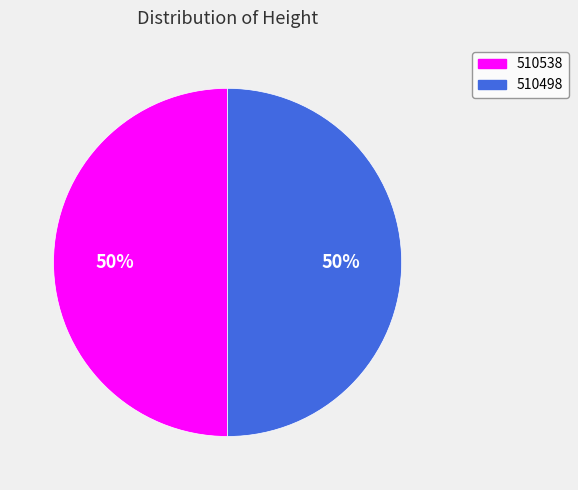

Is it true that 510498 is 63% of the pie?

False